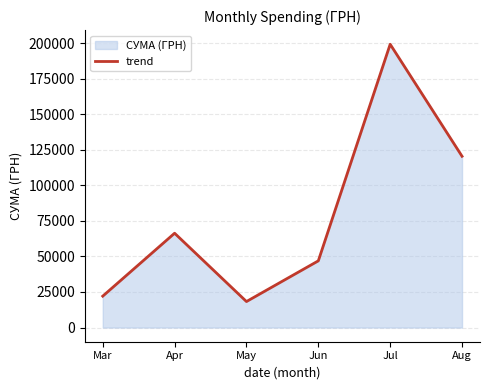

What value does the data have at Apr?

66320.6